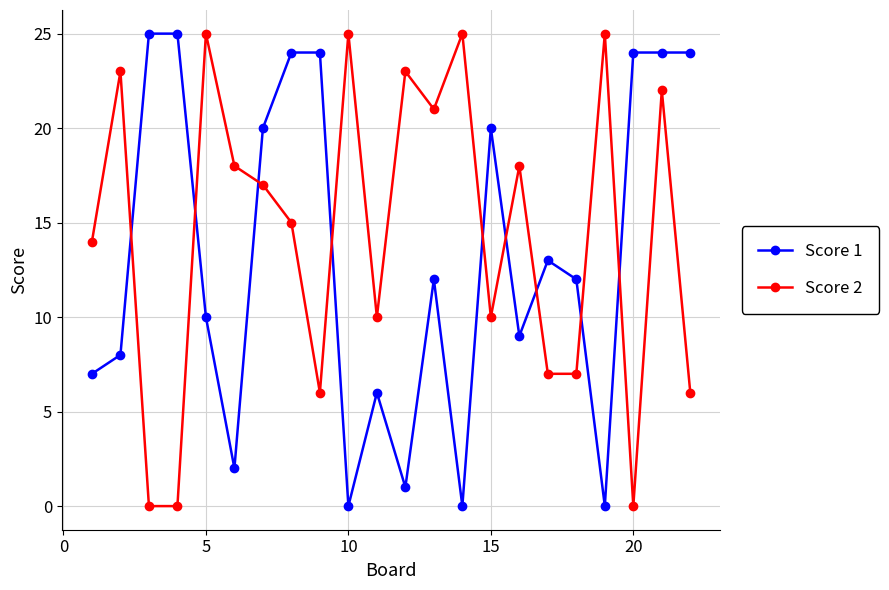

What are all the series names shown in the legend?

Score 1, Score 2